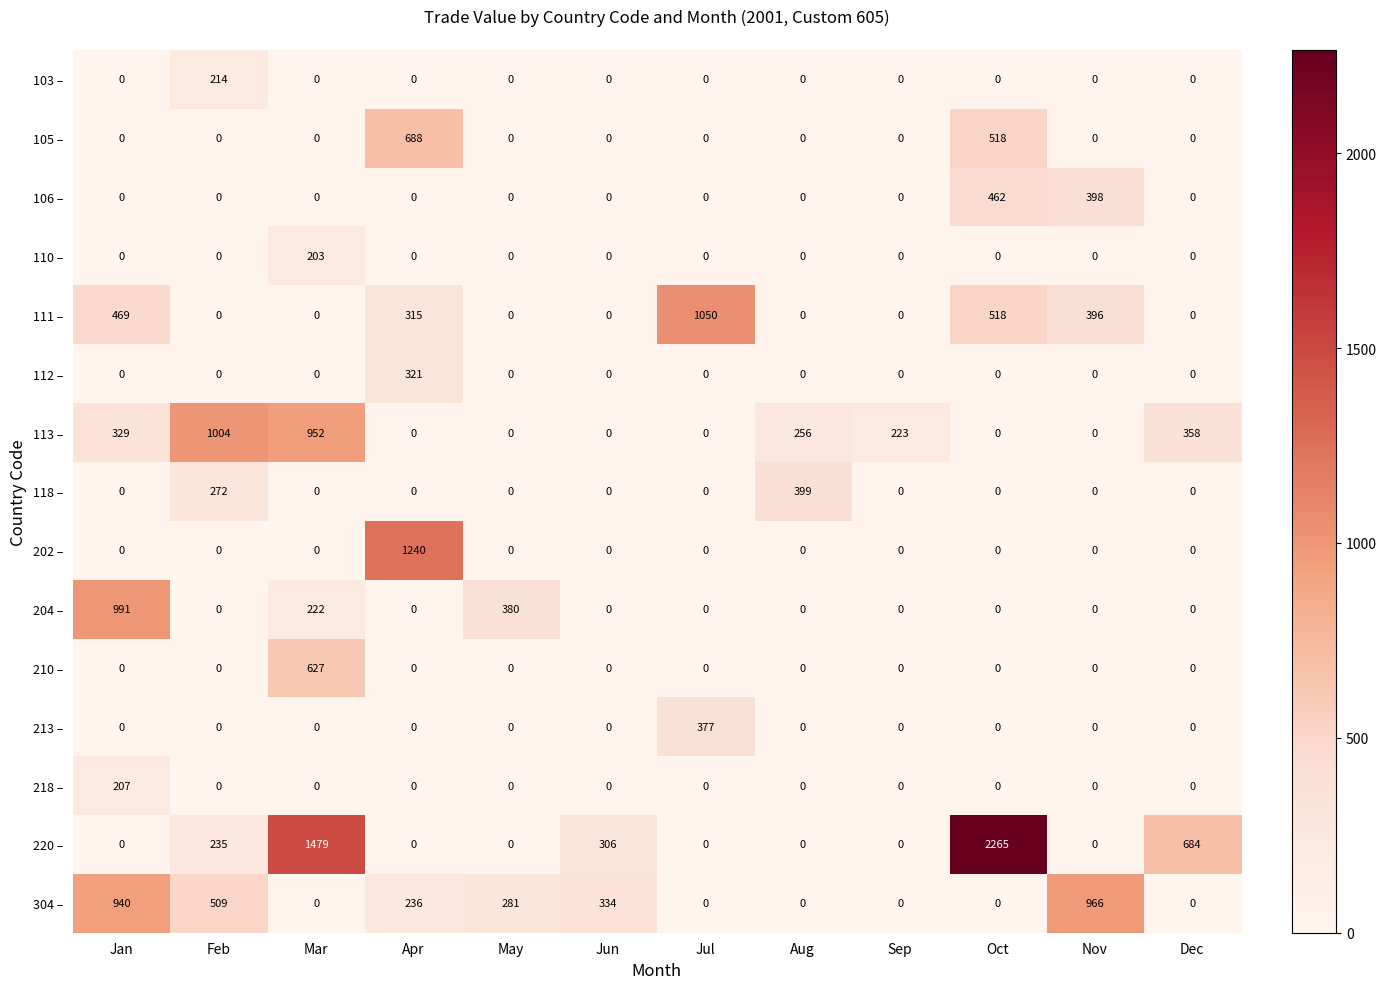

At which category is the sum across all series the highest?

Oct